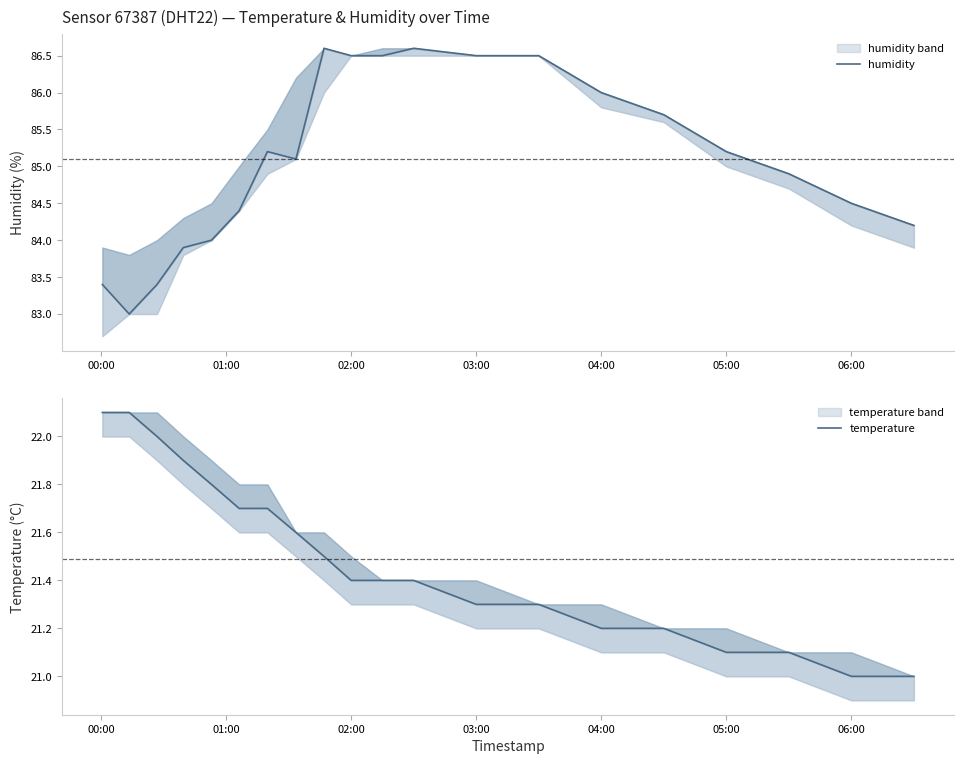

True or false: humidity and temperature cross at least once.

False